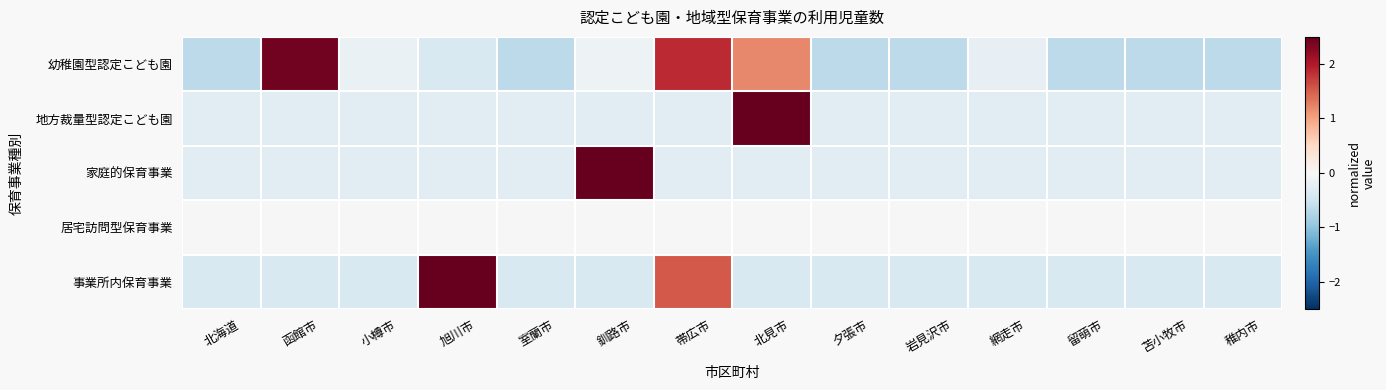

Which series has the largest range (max minus min)?

地方裁量型認定こども園